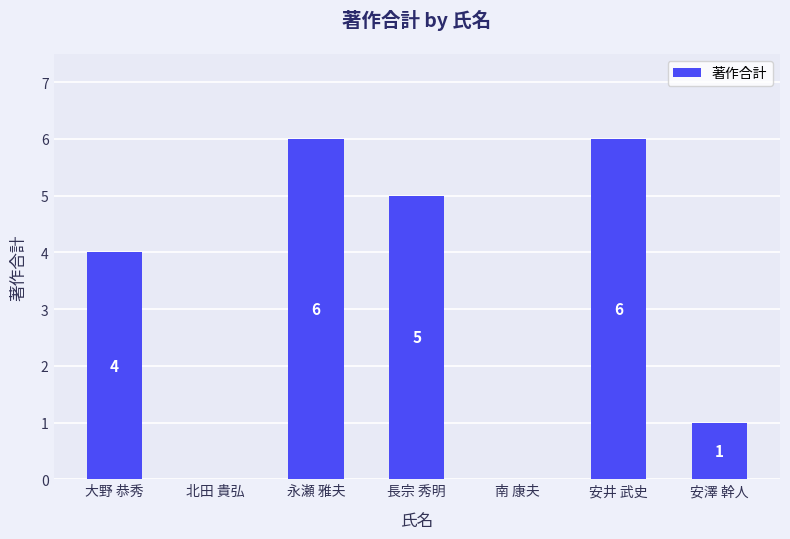

Between 大野 恭秀 and 長宗 秀明, which is larger?

長宗 秀明